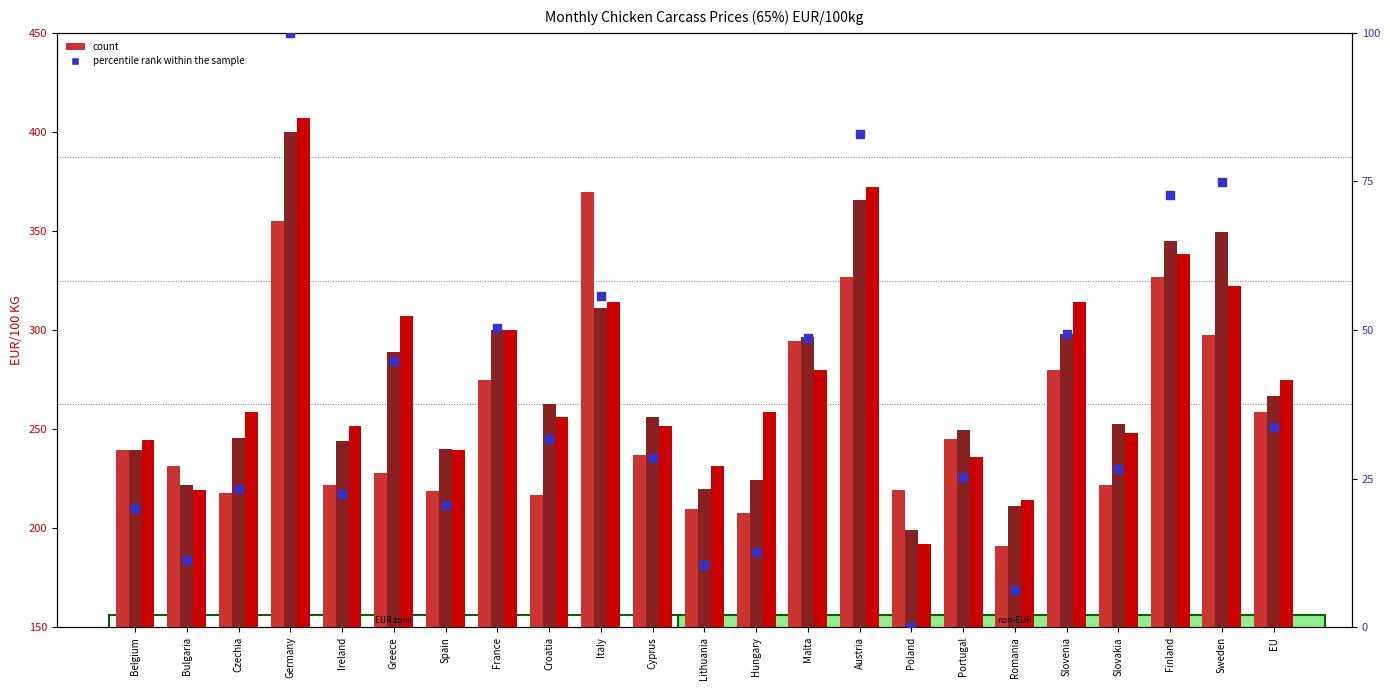

At how many categories does at least one series exceed 134?

23